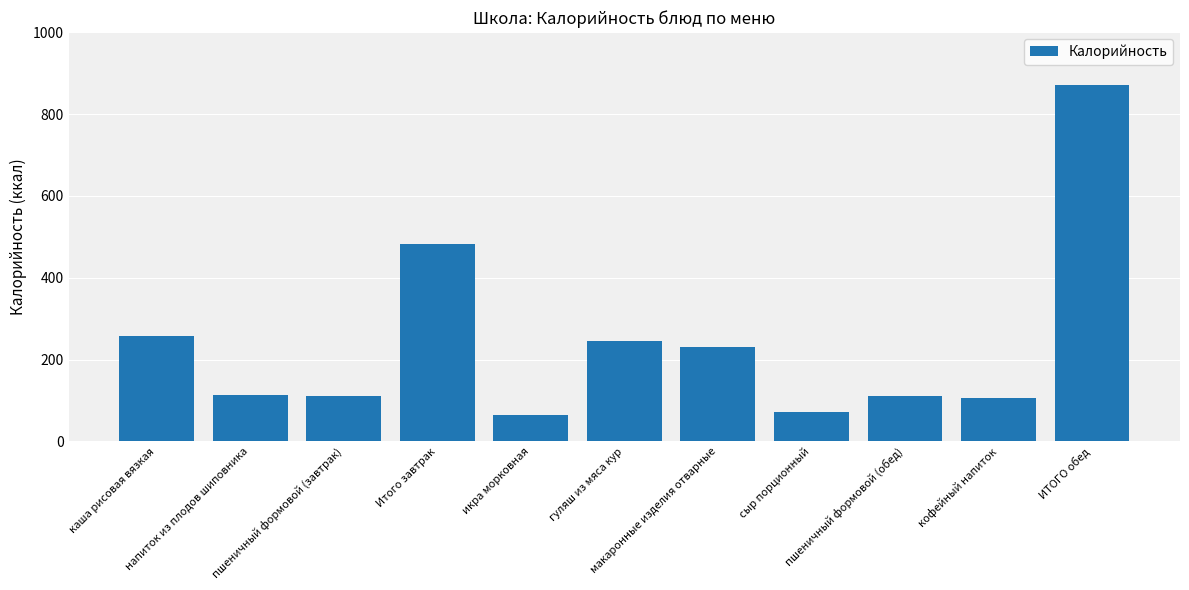

What is the difference between the maximum and minimum values?

805.6